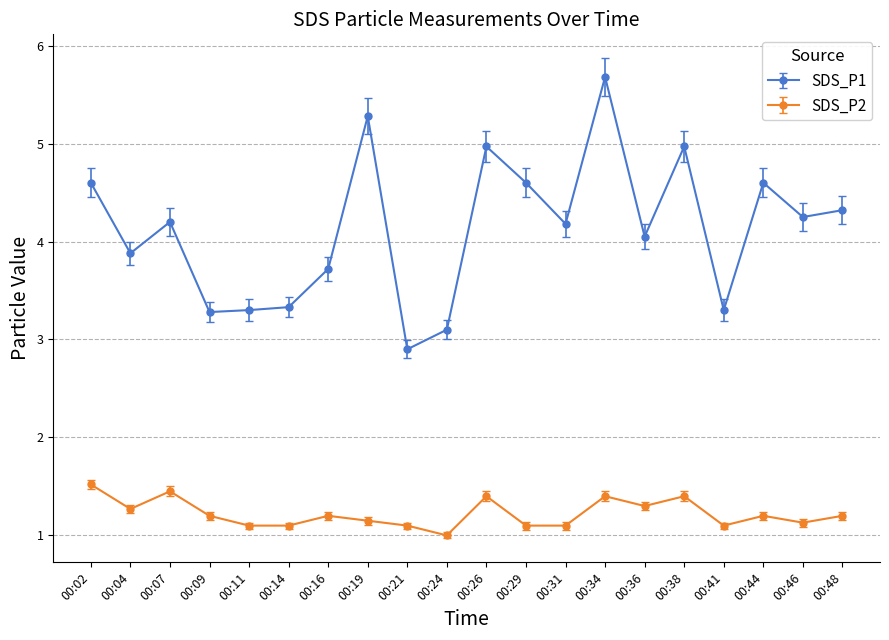

Rank the series by their average value, from highest to lowest.

SDS_P1, SDS_P2